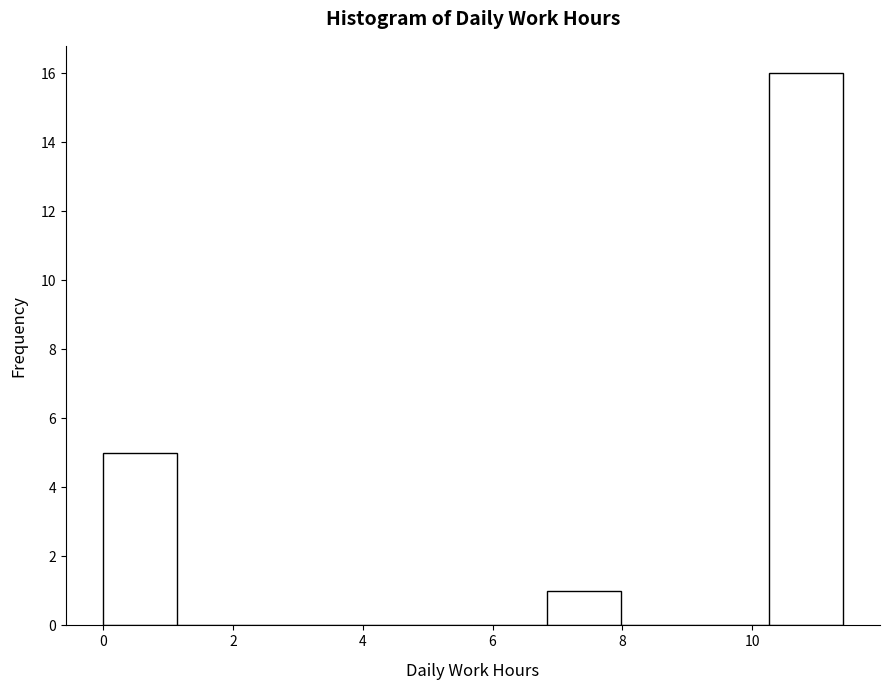

How tall is the bar that spans 6.84 to 7.98 on the x-axis? Neither the bar edges nor the heights are printed on the chart, so give them approximately, as read against the axes.

1